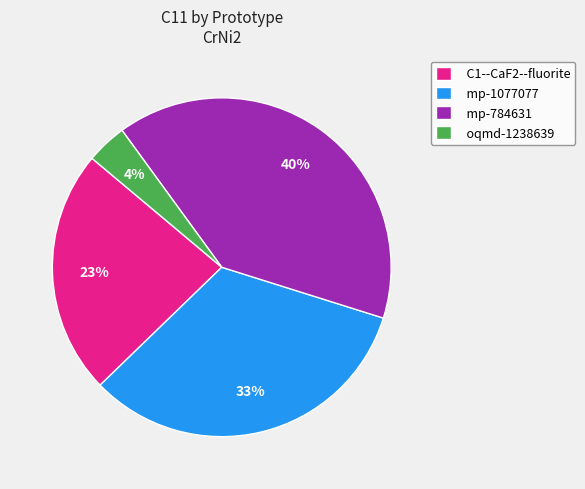

Between C1--CaF2--fluorite and mp-1077077, which is larger?

mp-1077077